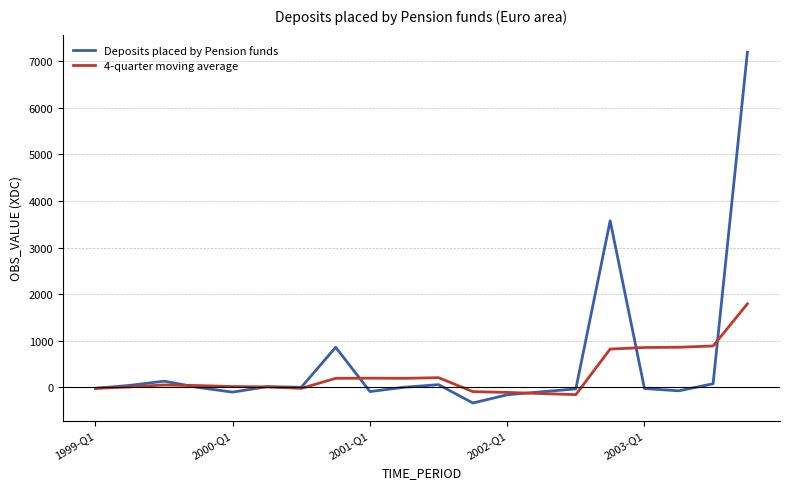

List the series in order of their peak value, lowest first.

4-quarter moving average, Deposits placed by Pension funds